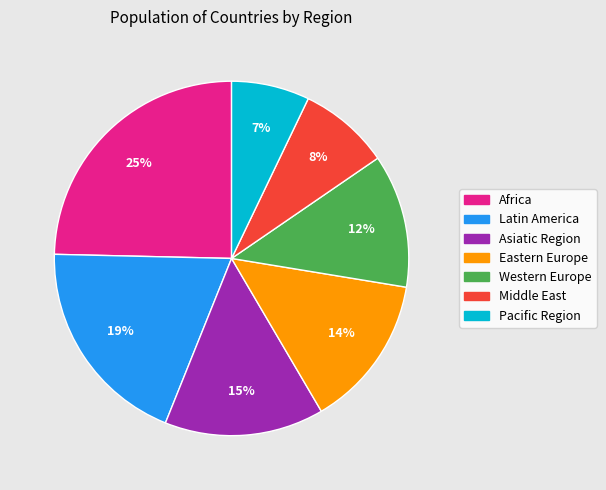

Which slice is the smallest?

Pacific Region